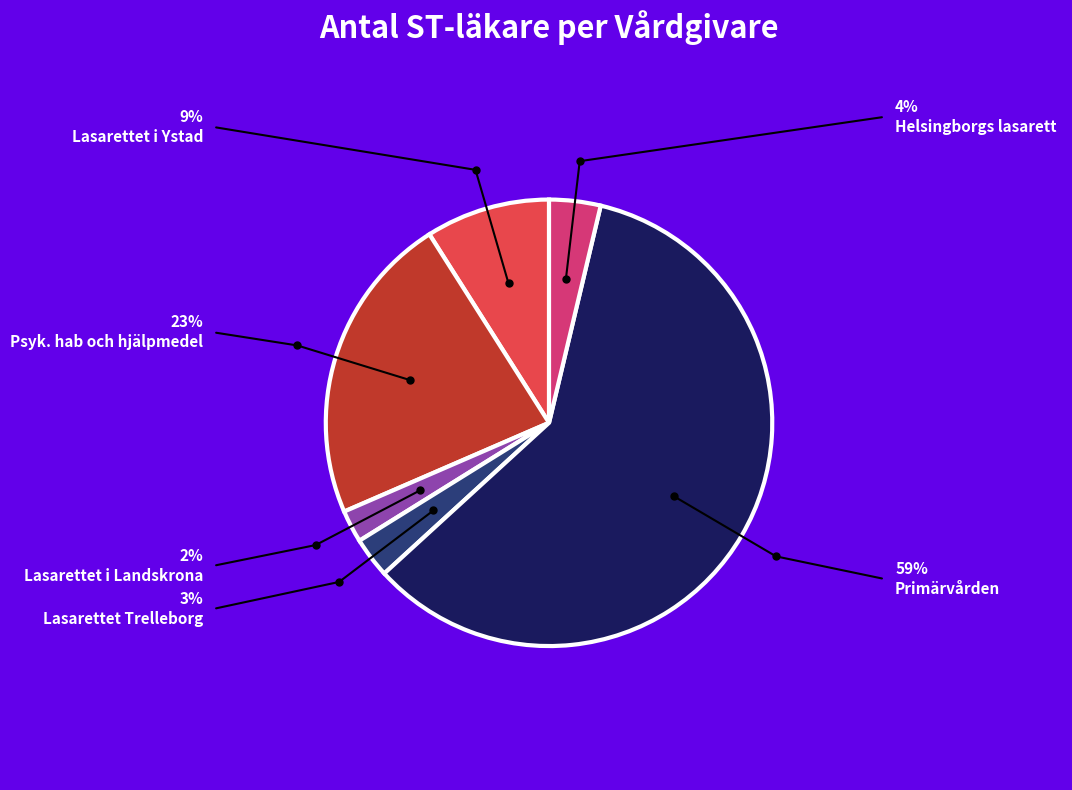

Rank the categories by value from lowest to highest.

Lasarettet i Landskrona, Lasarettet Trelleborg, Helsingborgs lasarett, Lasarettet i Ystad, Psyk. hab och hjälpmedel, Primärvården